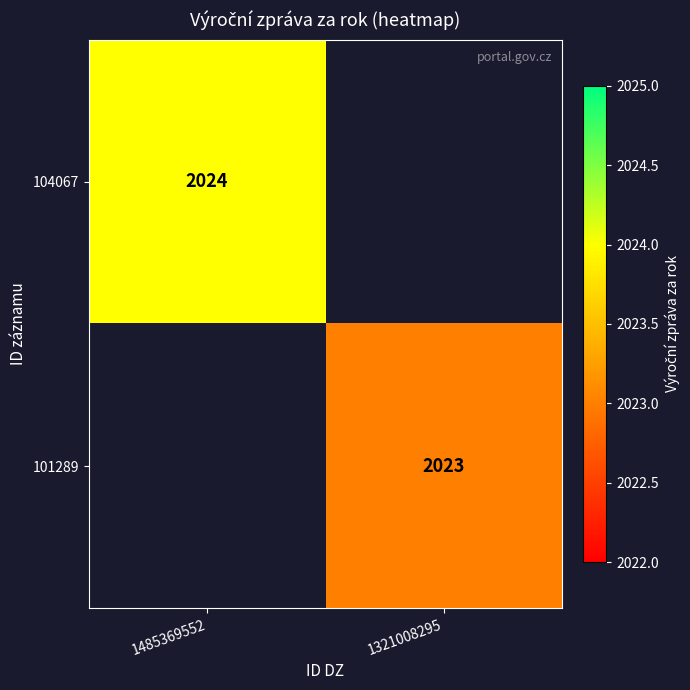

What is the greatest value displayed?

2024.0